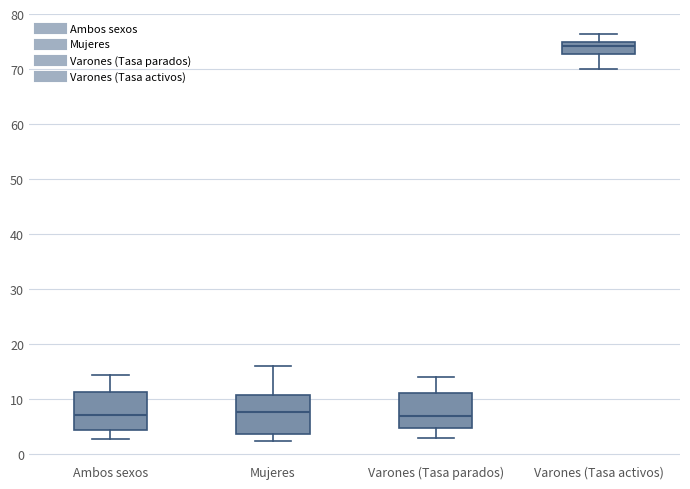

Reading left to right, transcribe this box plot: for each box, give where its median line is, the range the box spans, and where its two whiskers end, as read against the y-axis. The values are not printed on the chart, so give them approximately, as read against the axis.

Ambos sexos: median 7, box 4 to 11, whiskers 3 to 14
Mujeres: median 8, box 4 to 11, whiskers 2 to 16
Varones (Tasa parados): median 7, box 5 to 11, whiskers 3 to 14
Varones (Tasa activos): median 74, box 73 to 75, whiskers 70 to 76